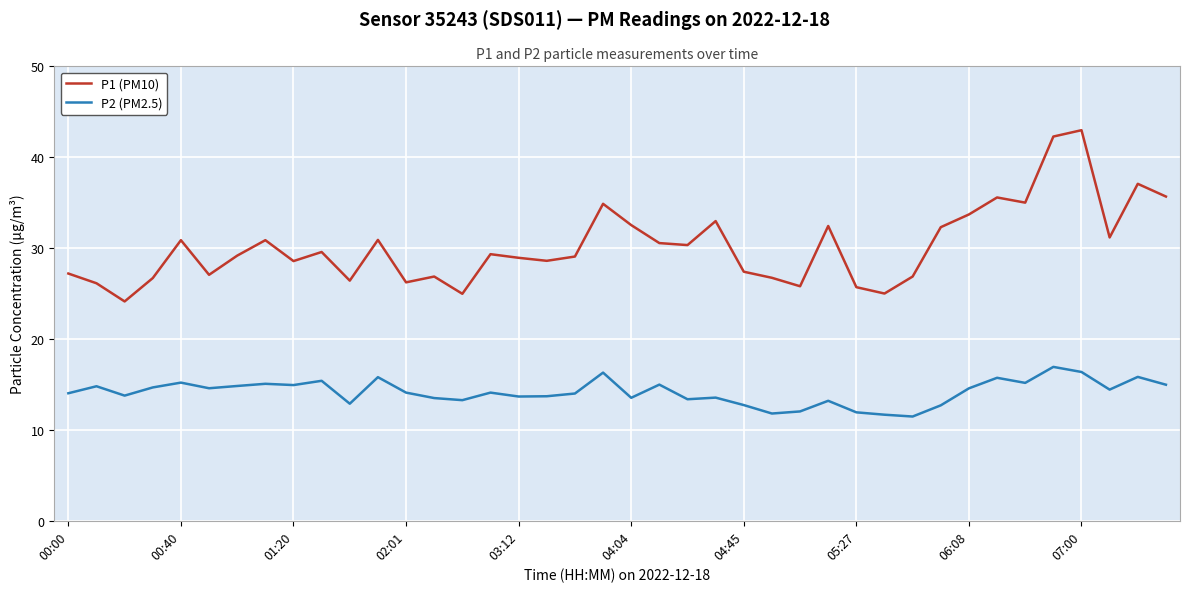

What is the maximum value shown in the chart?

43.0